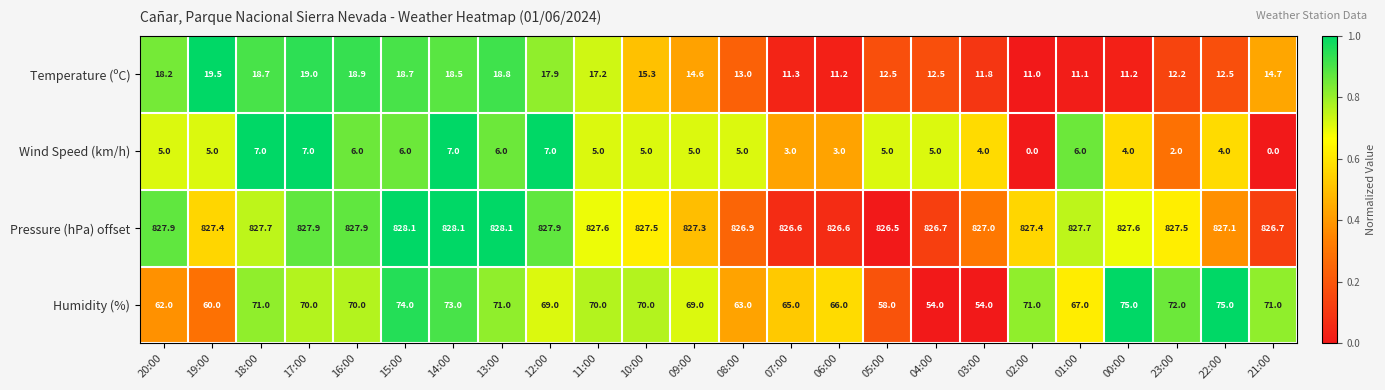

At how many categories does at least one series exceed 0?

24